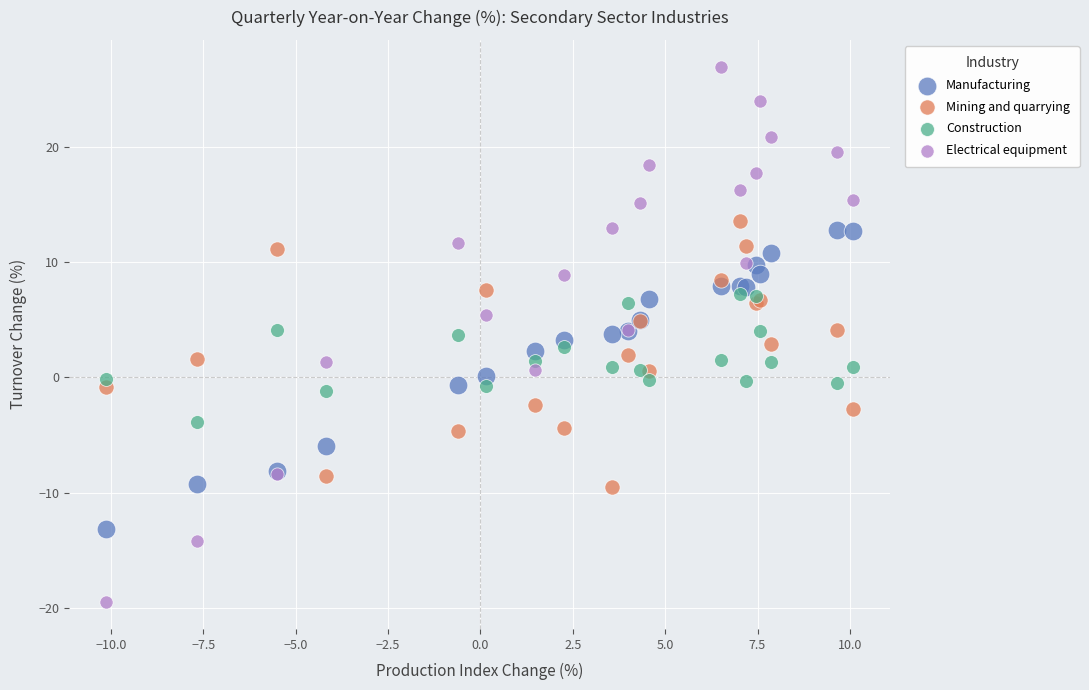

Which series reaches the minimum Y coordinate?

Electrical equipment